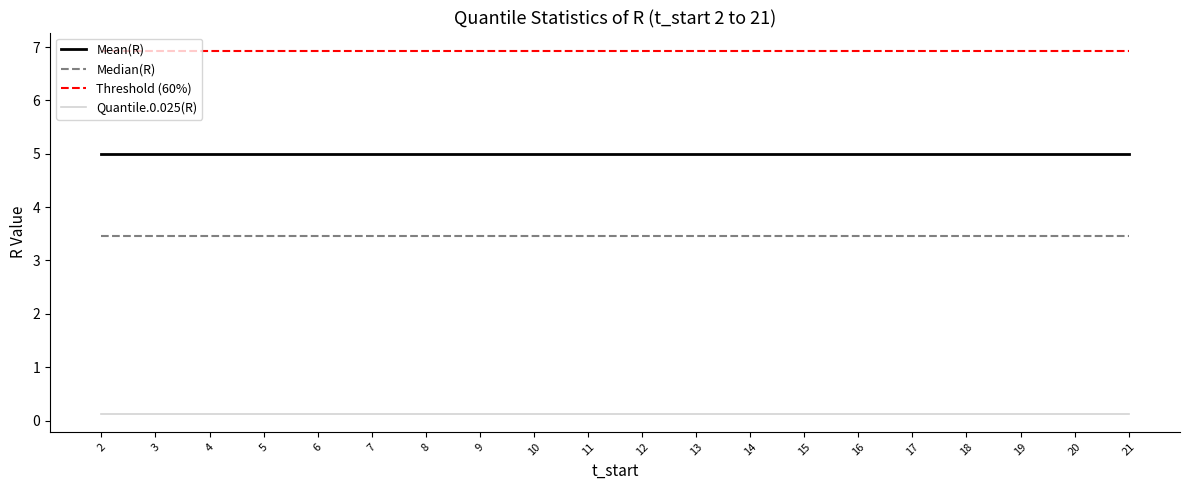

Does the chart display data point markers on the line(s)?

No